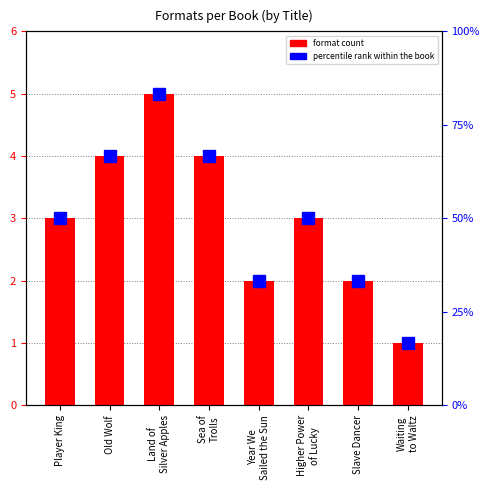

What are all the series names shown in the legend?

format count, percentile rank within the book